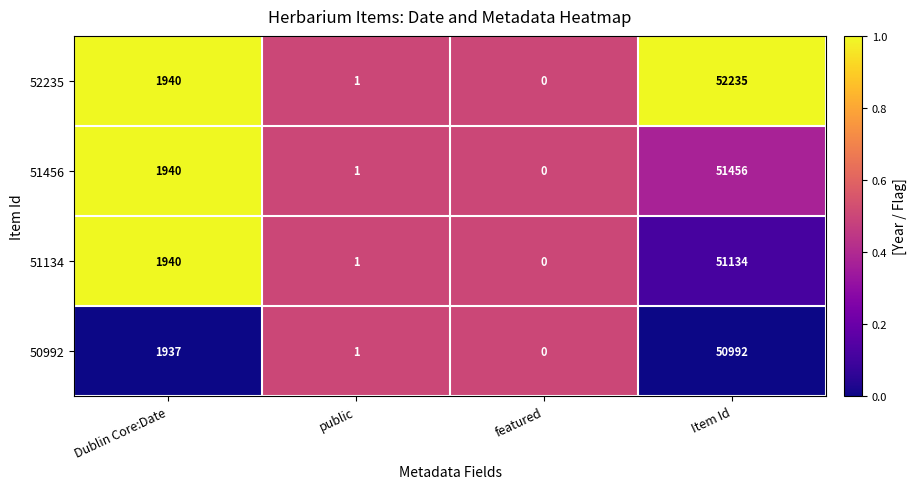

The 50992 series shows 0 at featured. True or false?

True